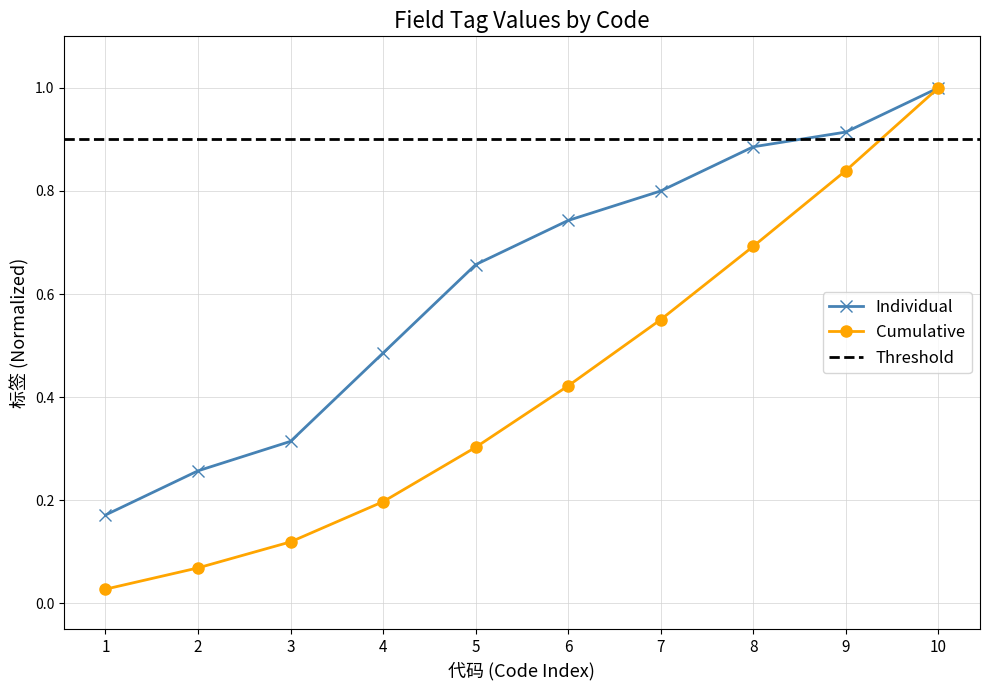

True or false: Cumulative has more than 1 interior local peaks.

False